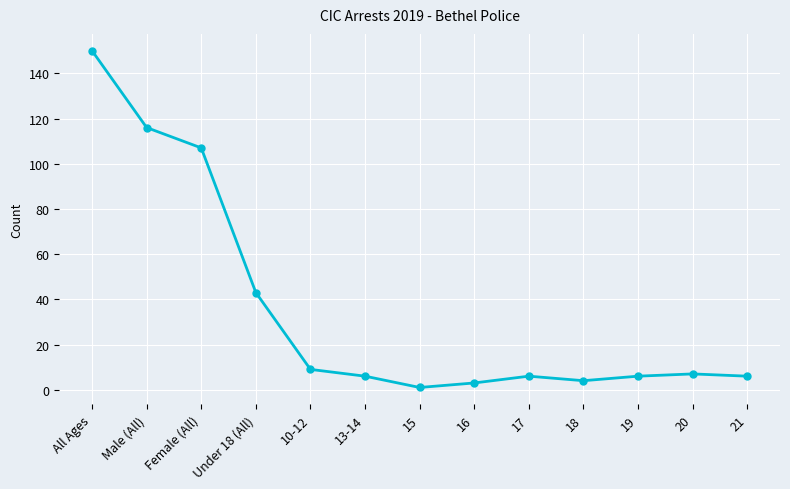

Does the chart display data point markers on the line(s)?

Yes